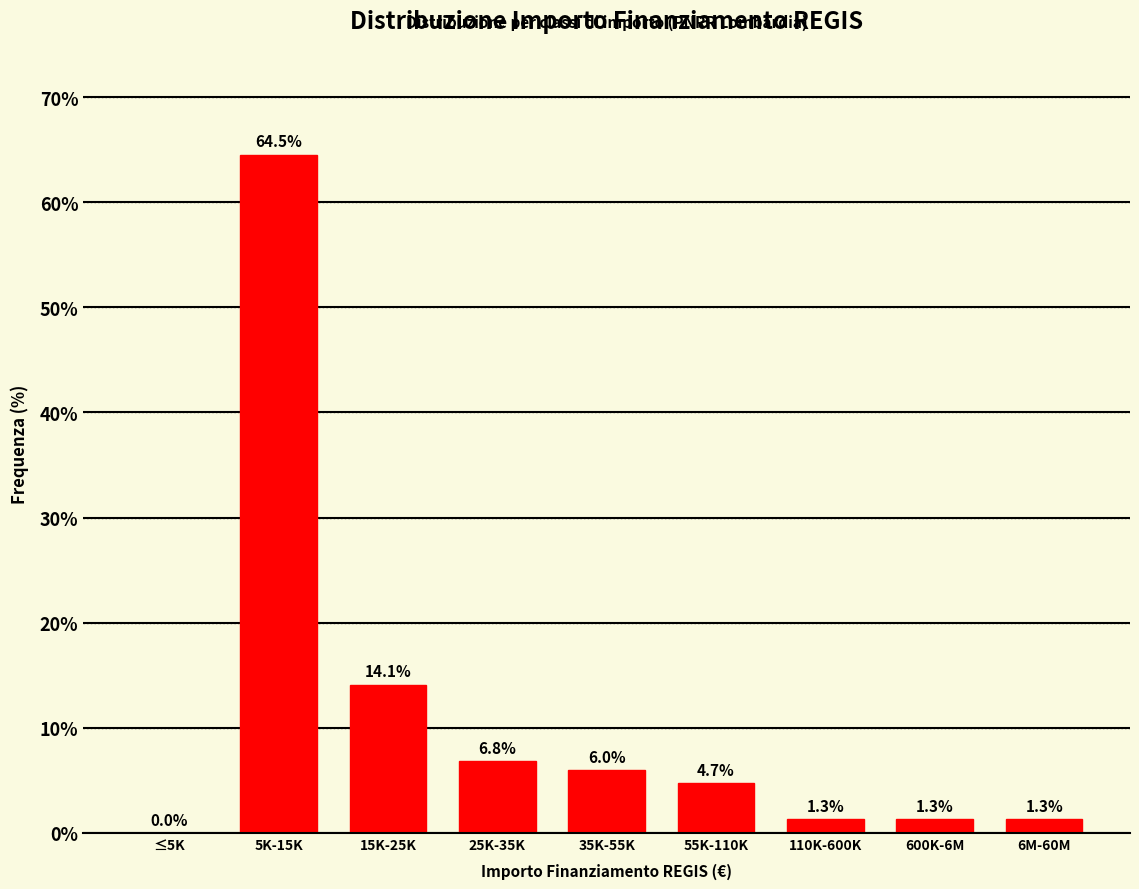

Reading left to right, what are all the values shown in this chart?

≤5K=0.0	5K-15K=64.5	15K-25K=14.1	25K-35K=6.8	35K-55K=6.0	55K-110K=4.7	110K-600K=1.3	600K-6M=1.3	6M-60M=1.3